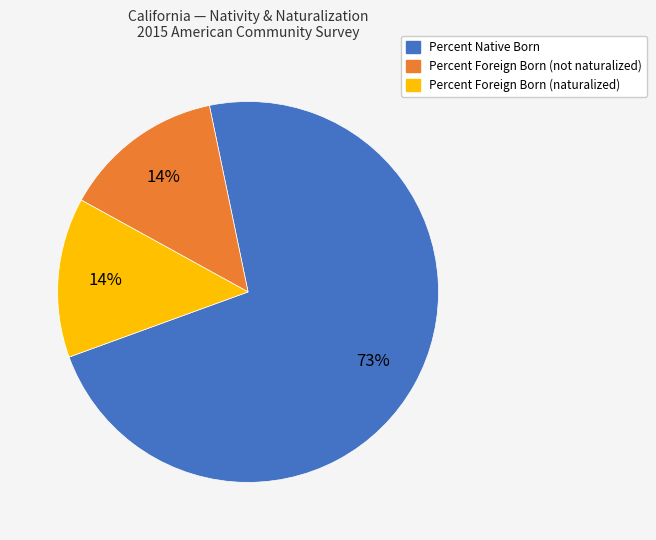

To the nearest percent, what is the combined percentage of Percent Foreign Born (not naturalized) and Percent Native Born?

86%